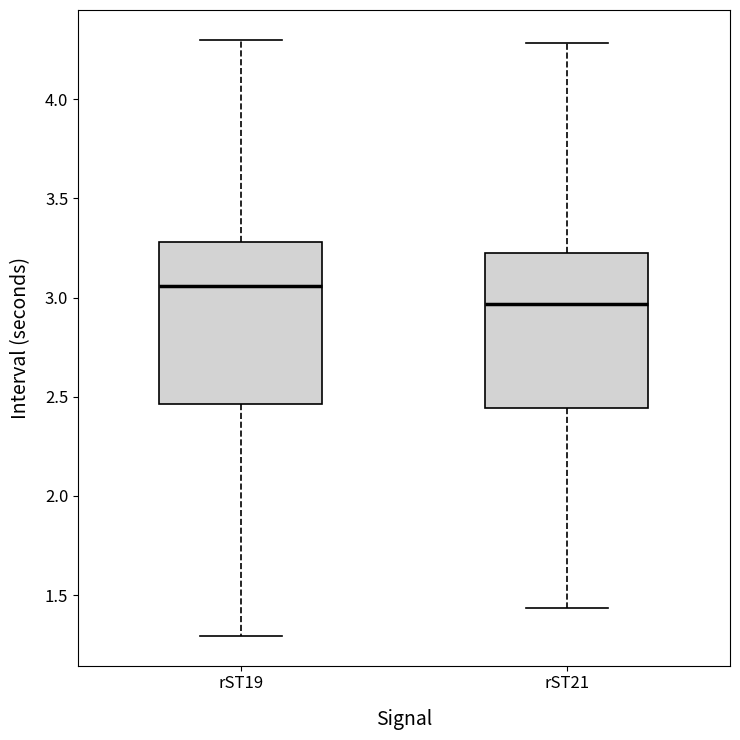

Reading left to right, read every box against the y-axis: the position of its median line, the range the box covers, and the ends of its whiskers. The values are not printed on the chart, so give them approximately, as read against the axis.

rST19: median 3.05, box 2.45 to 3.30, whiskers 1.30 to 4.30
rST21: median 2.95, box 2.45 to 3.25, whiskers 1.45 to 4.30